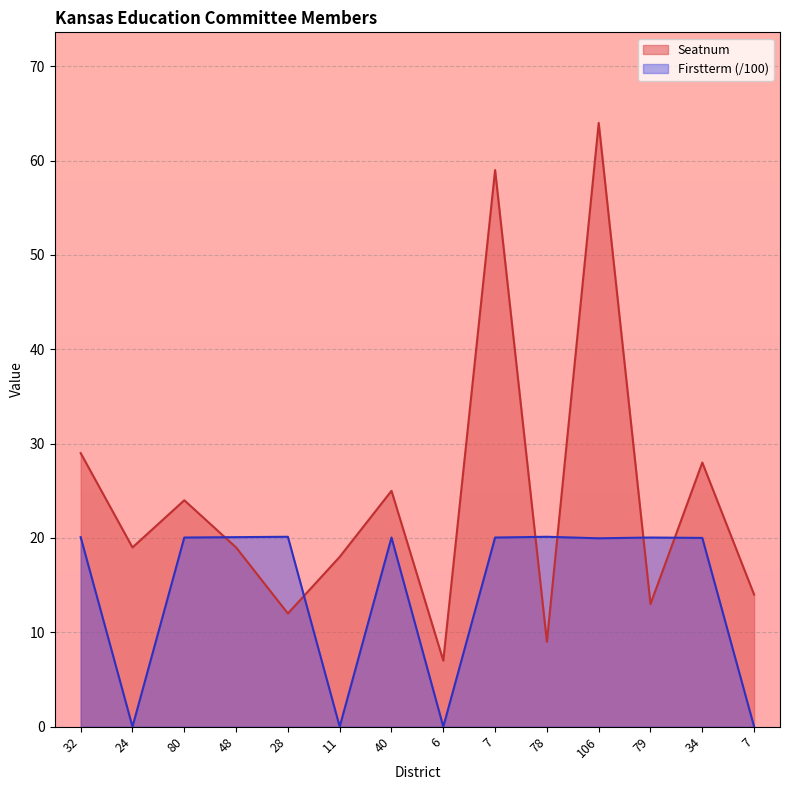

Reading left to right, list all the values displayed in this chart.

Seatnum: 29.0	19.0	24.0	19.0	12.0	18.0	25.0	7.0	59.0	9.0	64.0	13.0	28.0	14.0
Firstterm: 20.1	0.0	20.1	20.1	20.1	0.0	20.1	0.0	20.1	20.1	20.0	20.1	20.0	0.0